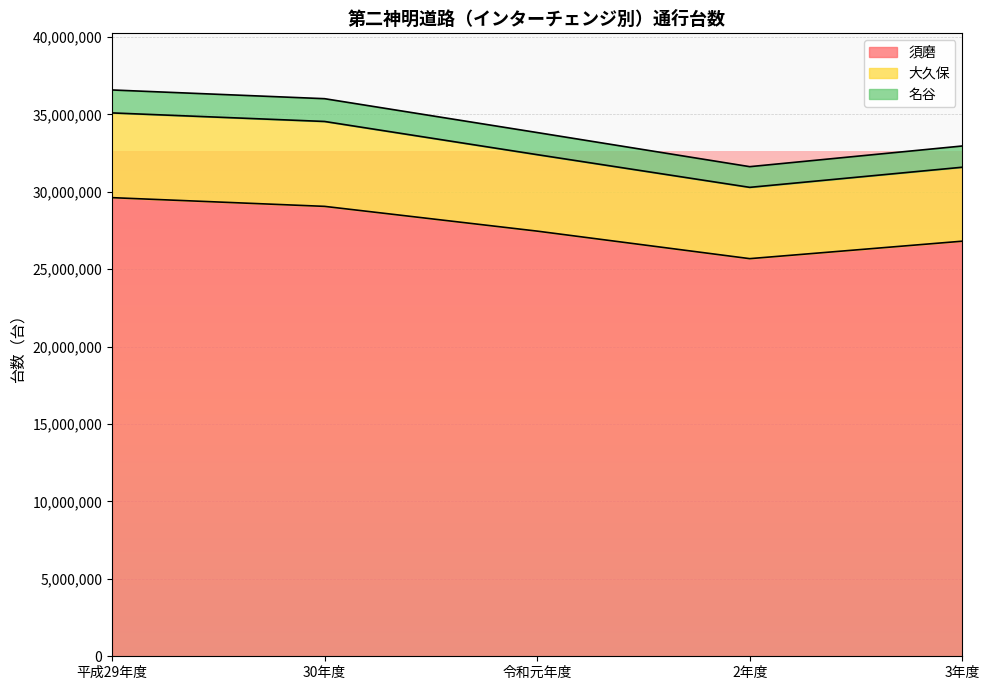

At which category is the sum across all series the highest?

平成29年度